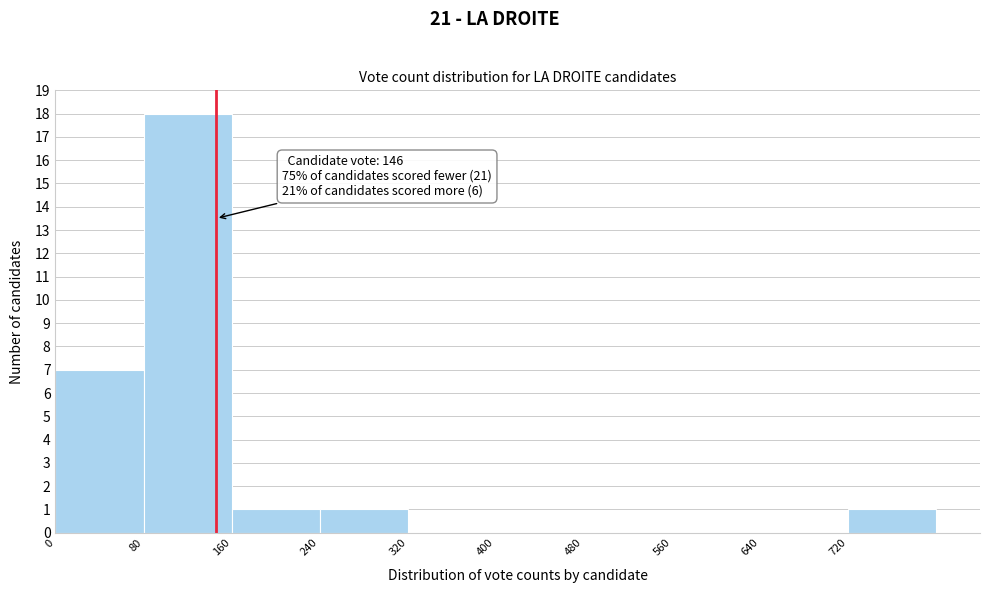

Which range on the x-axis has the tallest bar?

80 to 160